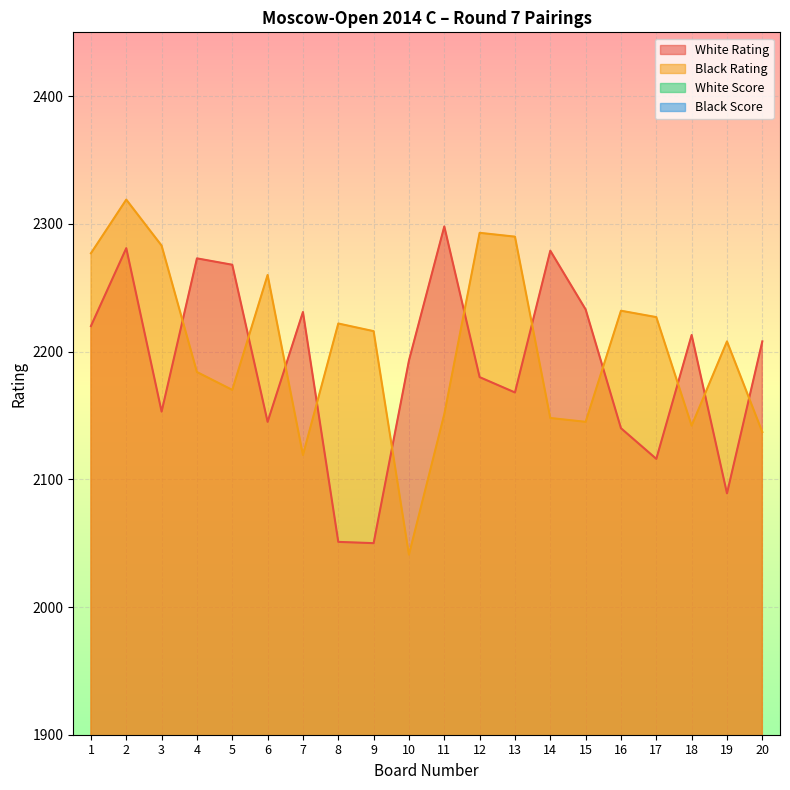

List the labels in order of Black Score value, smallest first.

11, 12, 13, 14, 15, 16, 17, 18, 19, 20, 3, 4, 5, 6, 7, 8, 9, 10, 2, 1